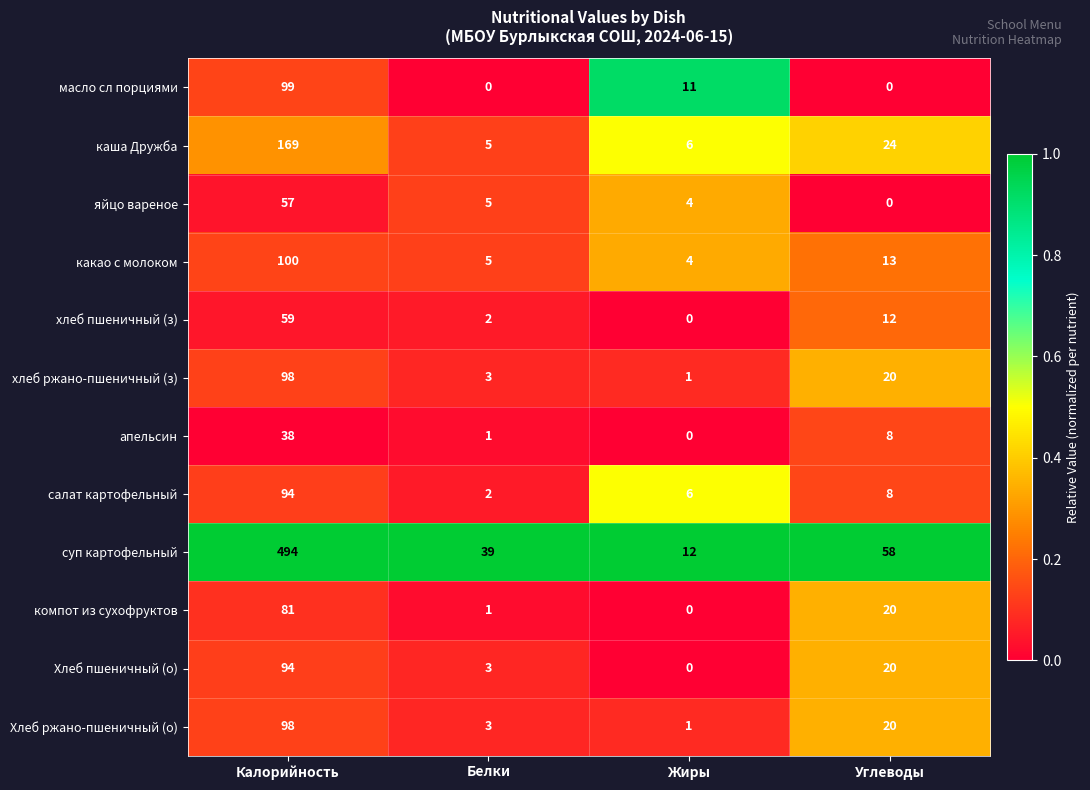

At which category is the sum across all series the highest?

Калорийность